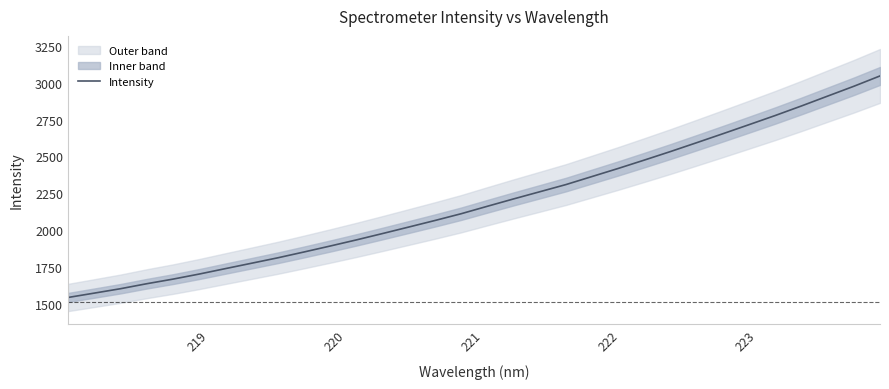

What is the minimum value for Intensity?

1542.9